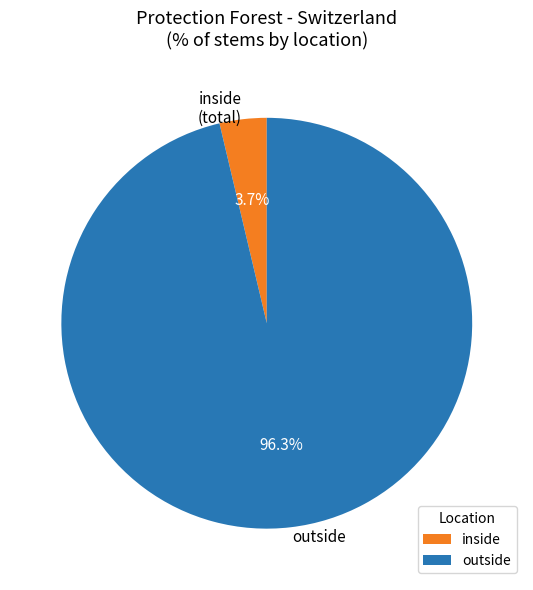

To the nearest percent, what portion does outside represent?

96%